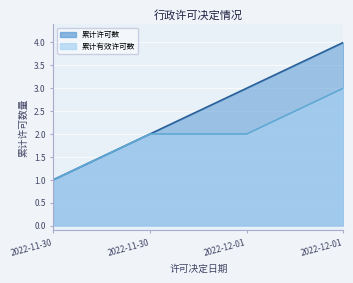

Reading left to right, extract all data points from this chart.

累计许可数: 1	2	3	4
累计有效许可数: 1	2	2	3